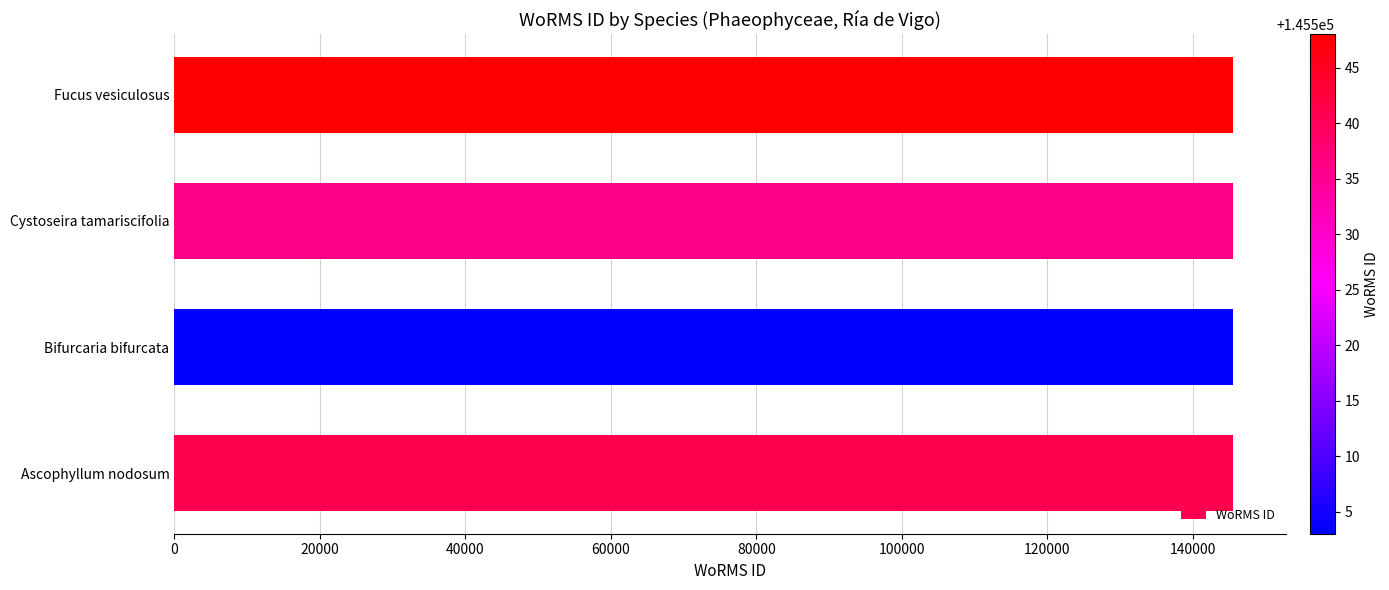

What is the approximate value at Bifurcaria bifurcata?

145503